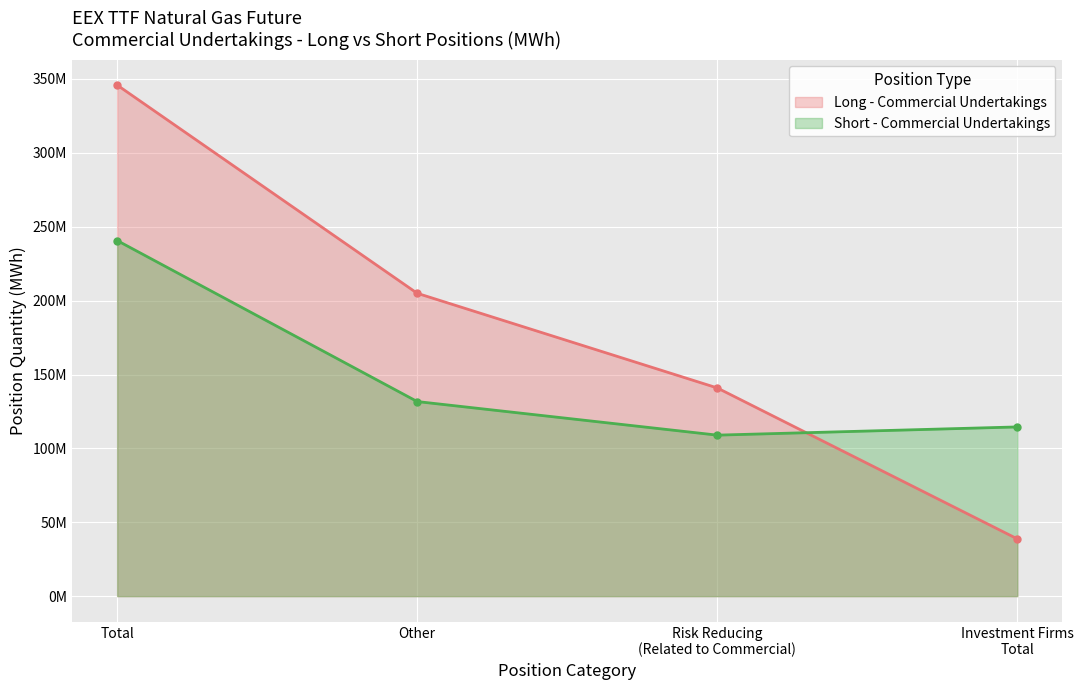

At which category is the sum across all series the highest?

Total